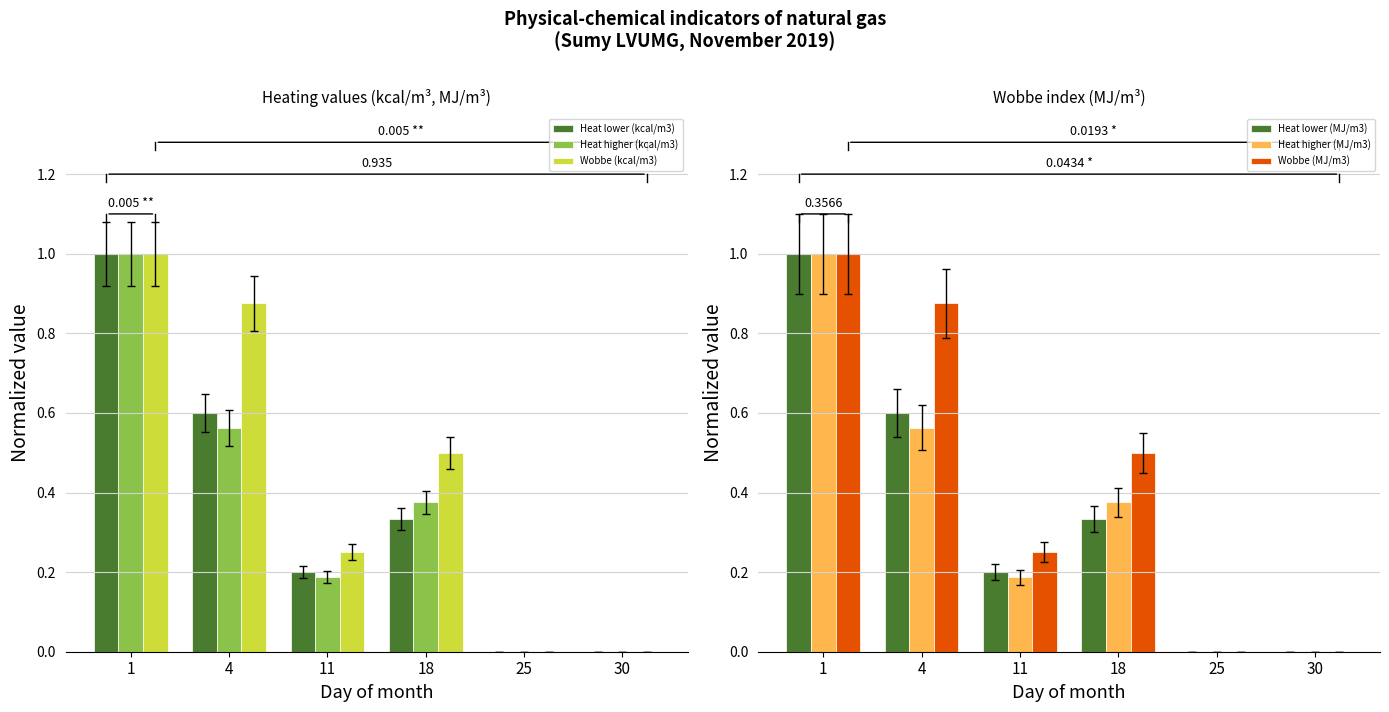

How many data points does each series have?

6